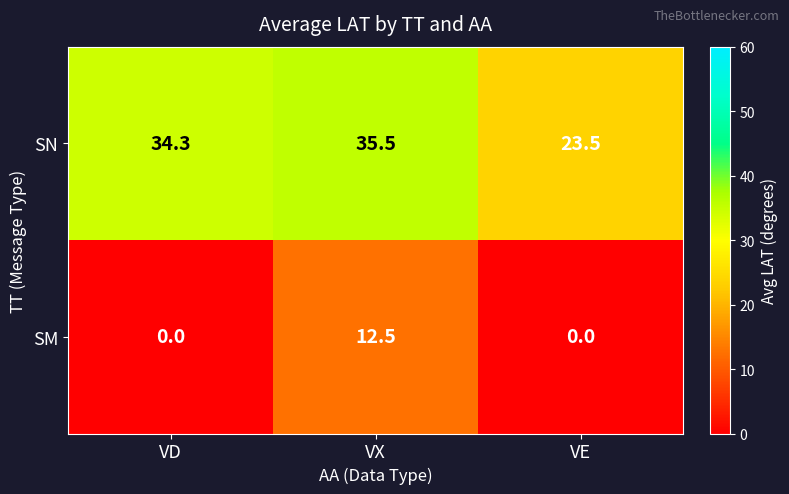

List the series in order of their peak value, highest first.

SN, SM